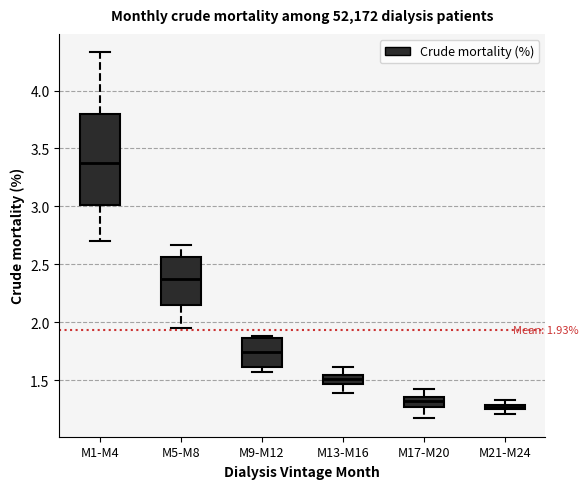

Comparing the boxes themselves (not the whiskers), which one is the tallest?

M1-M4